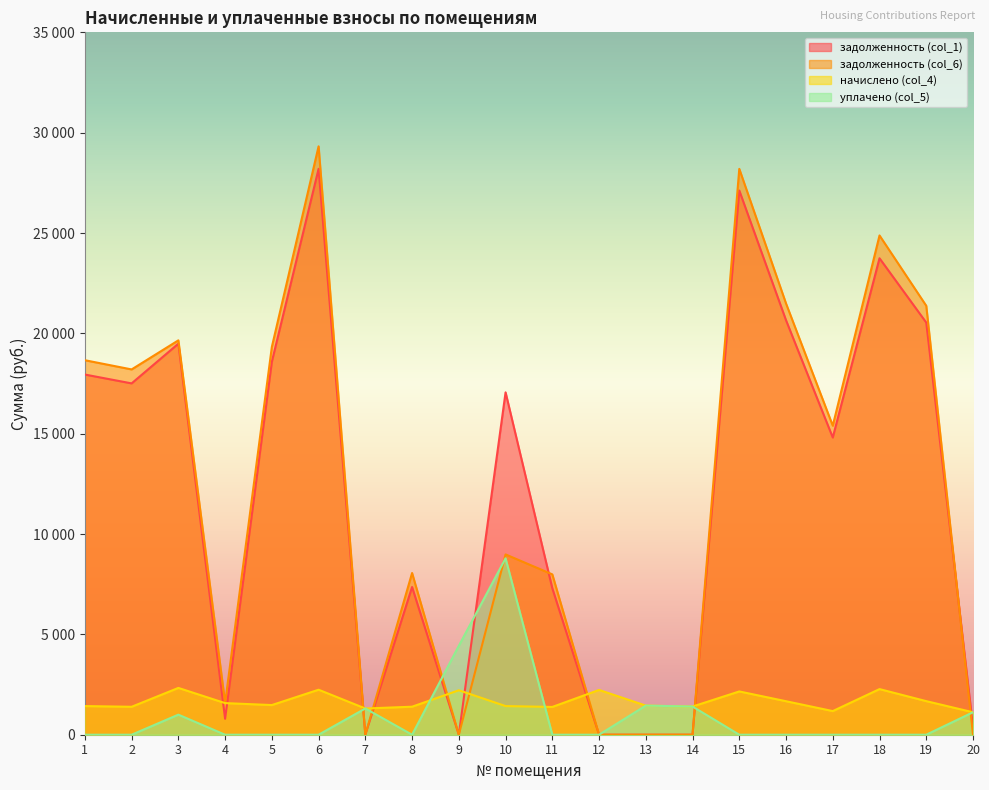

How many times do уплачено (col_5) and задолженность (col_1) cross each other?

6